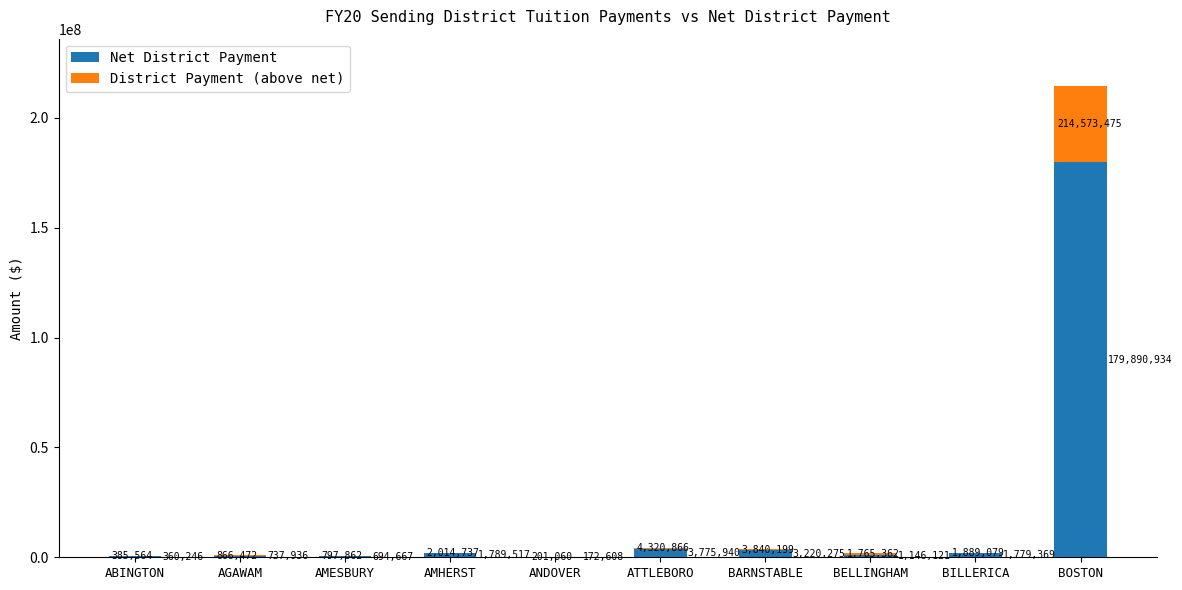

Does the chart contain stacked bars?

Yes